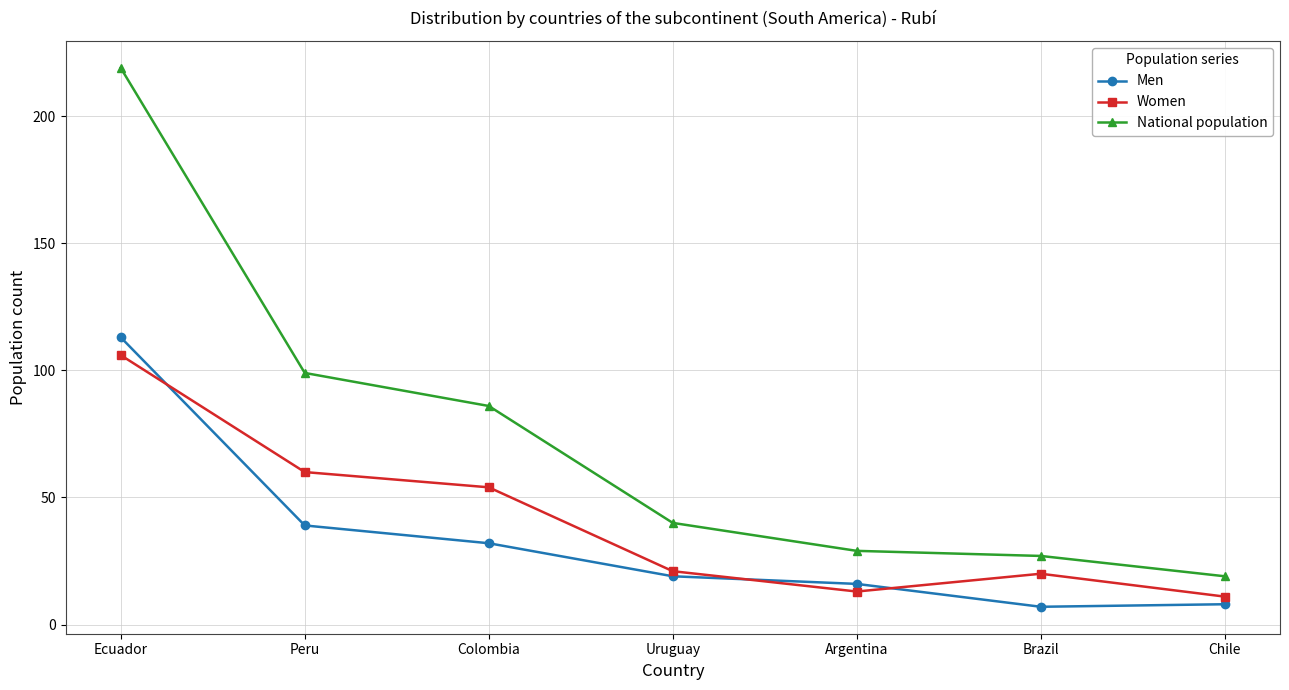

True or false: Men and Women cross at least once.

True